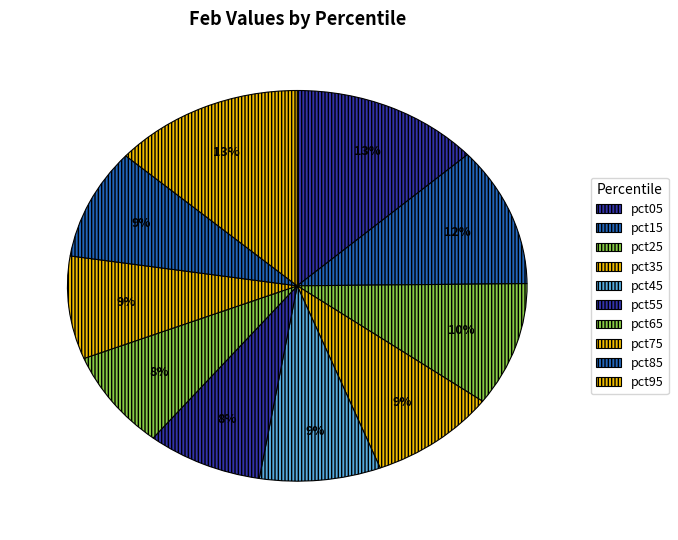

Does pct85 account for over 50% of the chart?

No